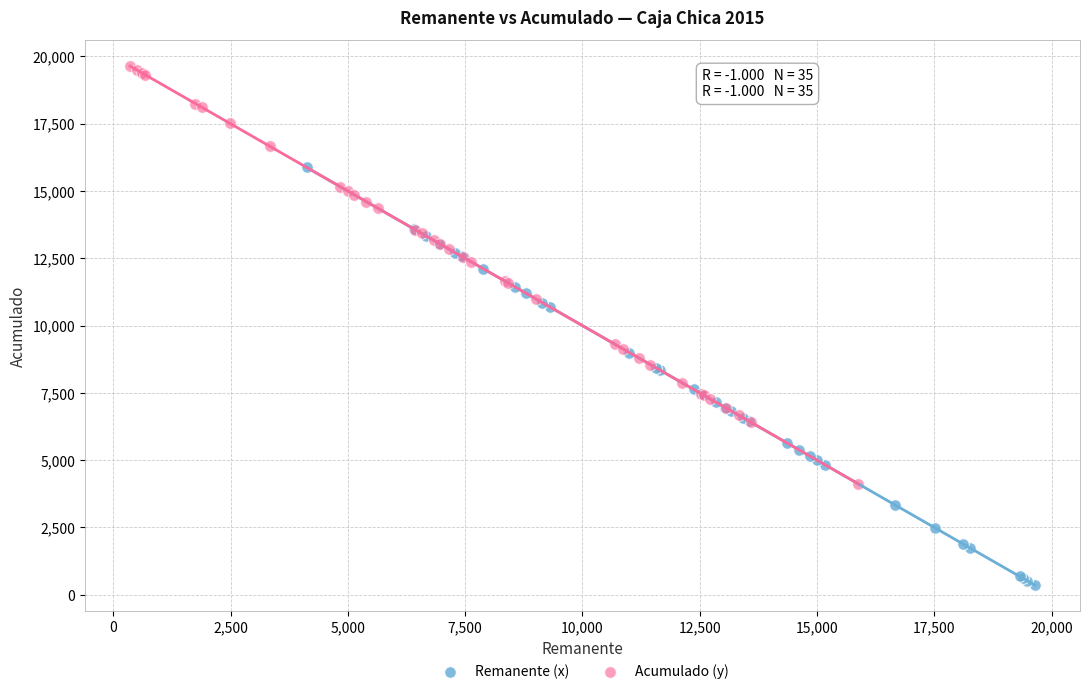

Which series reaches the maximum Y coordinate?

Acumulado (y)